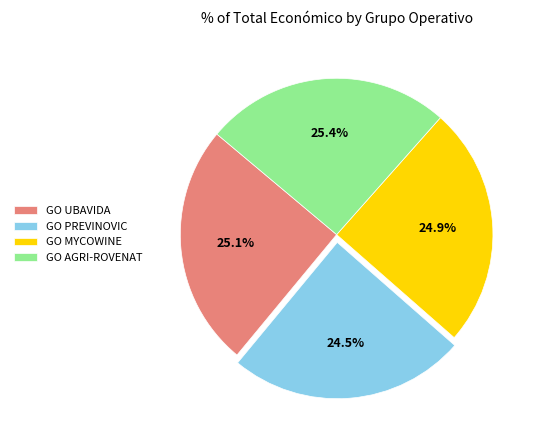

Does GO MYCOWINE represent more than half of the total?

No